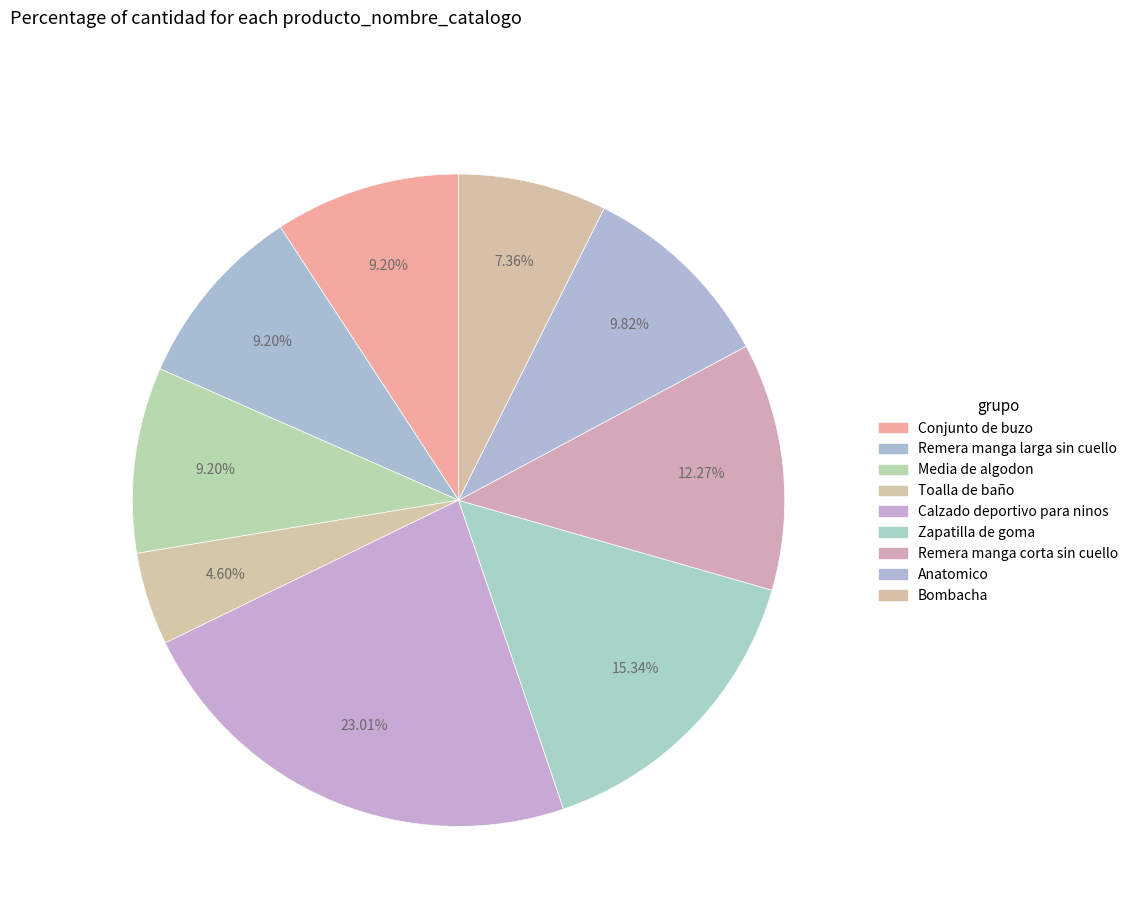

True or false: Conjunto de buzo accounts for 9% of the total.

True